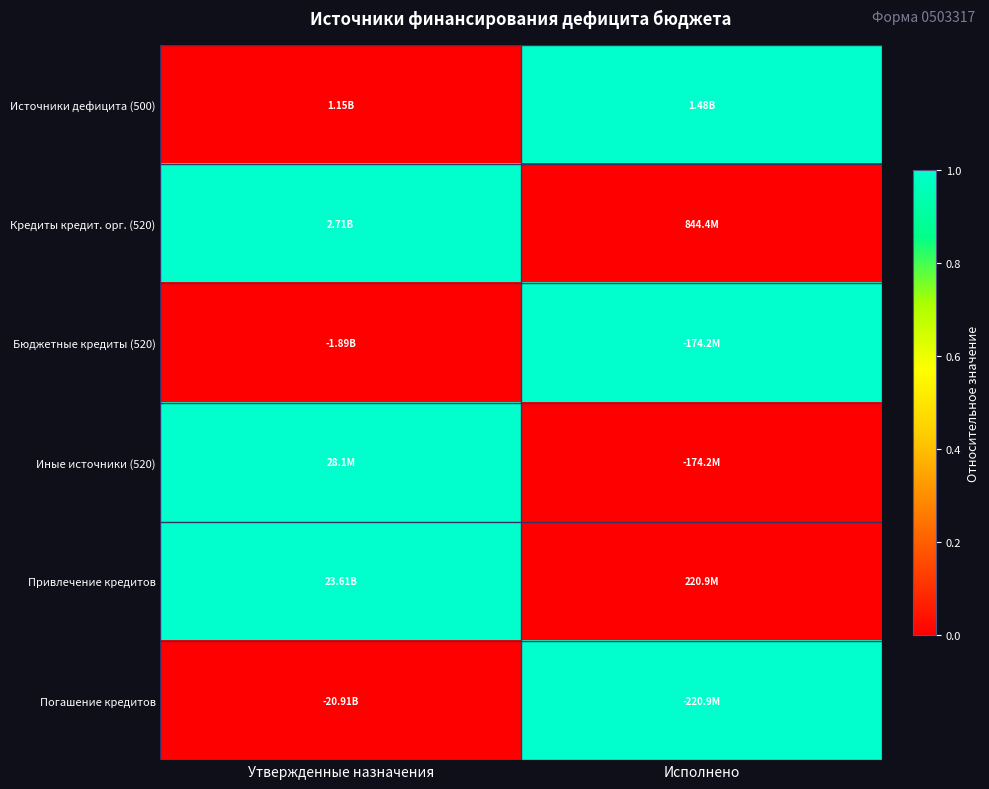

Which label corresponds to the largest value in the chart?

Исполнено